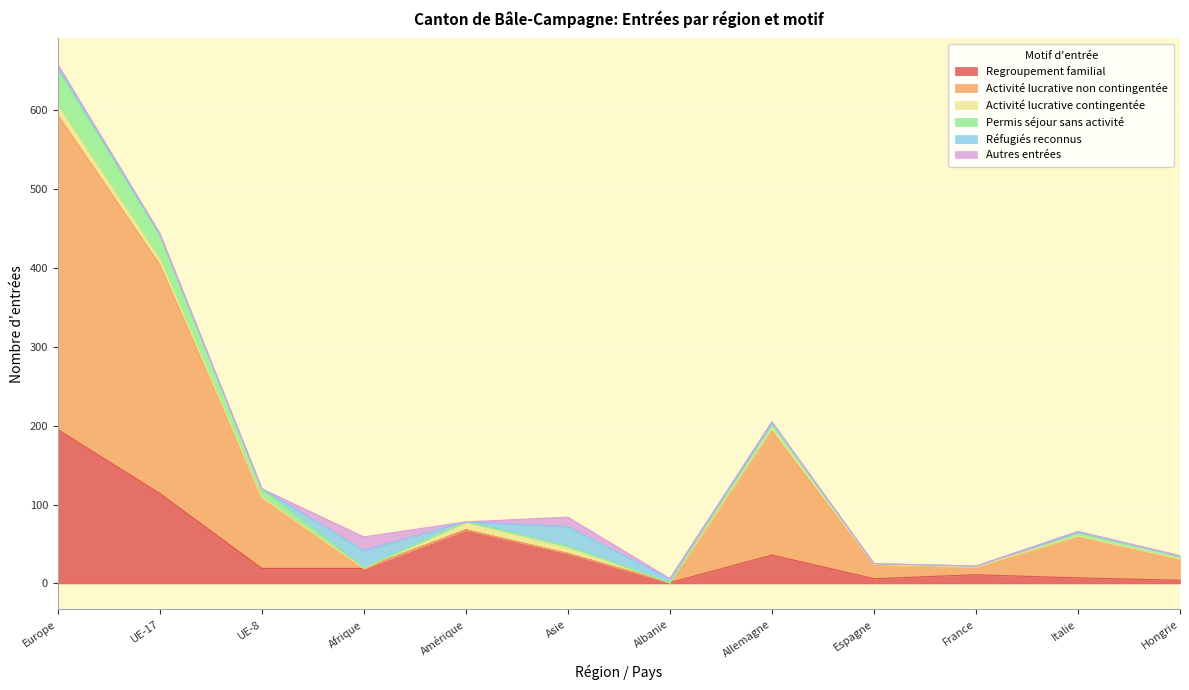

In Permis séjour sans activité, how many points are higher than both neighbors (excluding endpoints)?

3